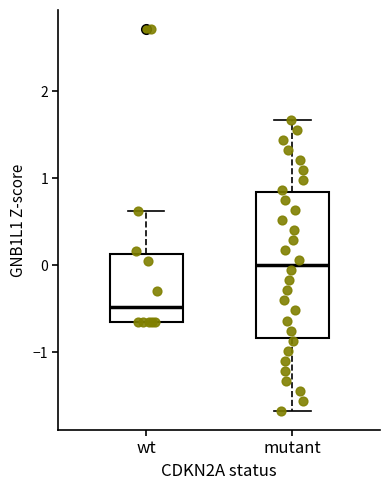

Reading left to right, read every box against the y-axis: the position of its median line, the range the box covers, and the ends of its whiskers. The values are not printed on the chart, so give them approximately, as read against the axis.

wt: median -0.5, box -0.6 to 0.1, whiskers -0.6 to 0.6
mutant: median 0.0, box -0.8 to 0.8, whiskers -1.7 to 1.7